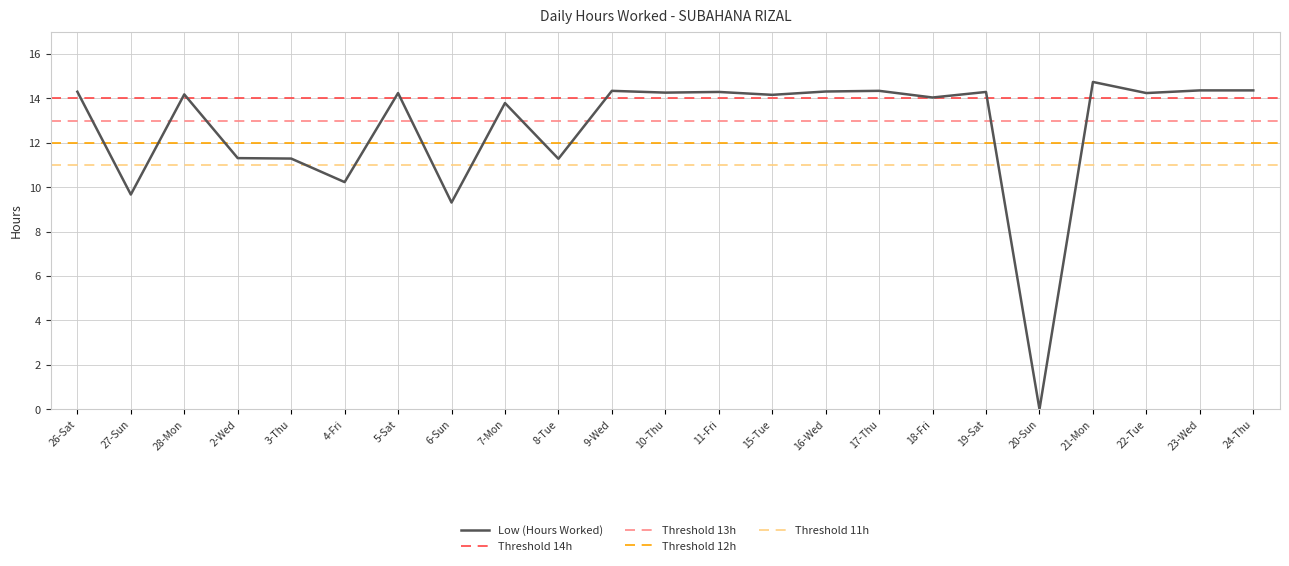

List the labels in order of value, largest first.

21-Mon, 23-Wed, 24-Thu, 9-Wed, 17-Thu, 16-Wed, 26-Sat, 11-Fri, 19-Sat, 10-Thu, 5-Sat, 22-Tue, 28-Mon, 15-Tue, 18-Fri, 7-Mon, 2-Wed, 3-Thu, 8-Tue, 4-Fri, 27-Sun, 6-Sun, 20-Sun